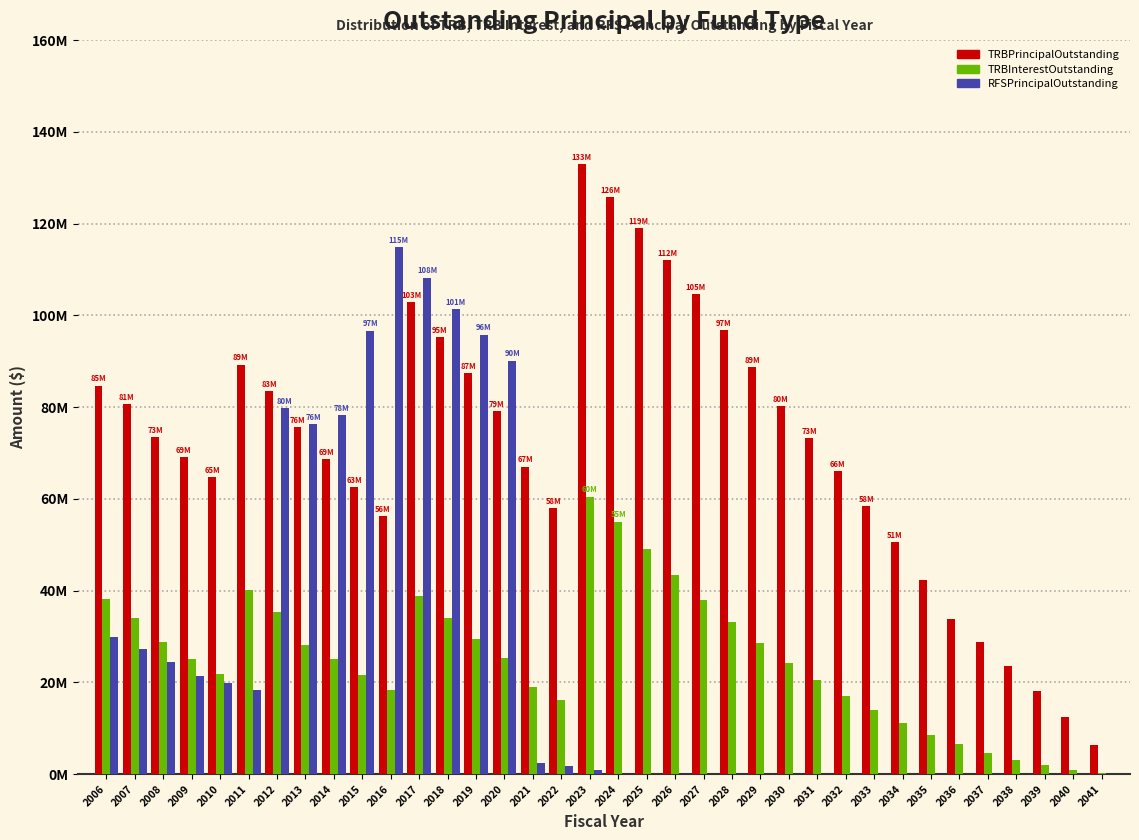

What are all the series names shown in the legend?

TRBPrincipalOutstanding, TRBInterestOutstanding, RFSPrincipalOutstanding